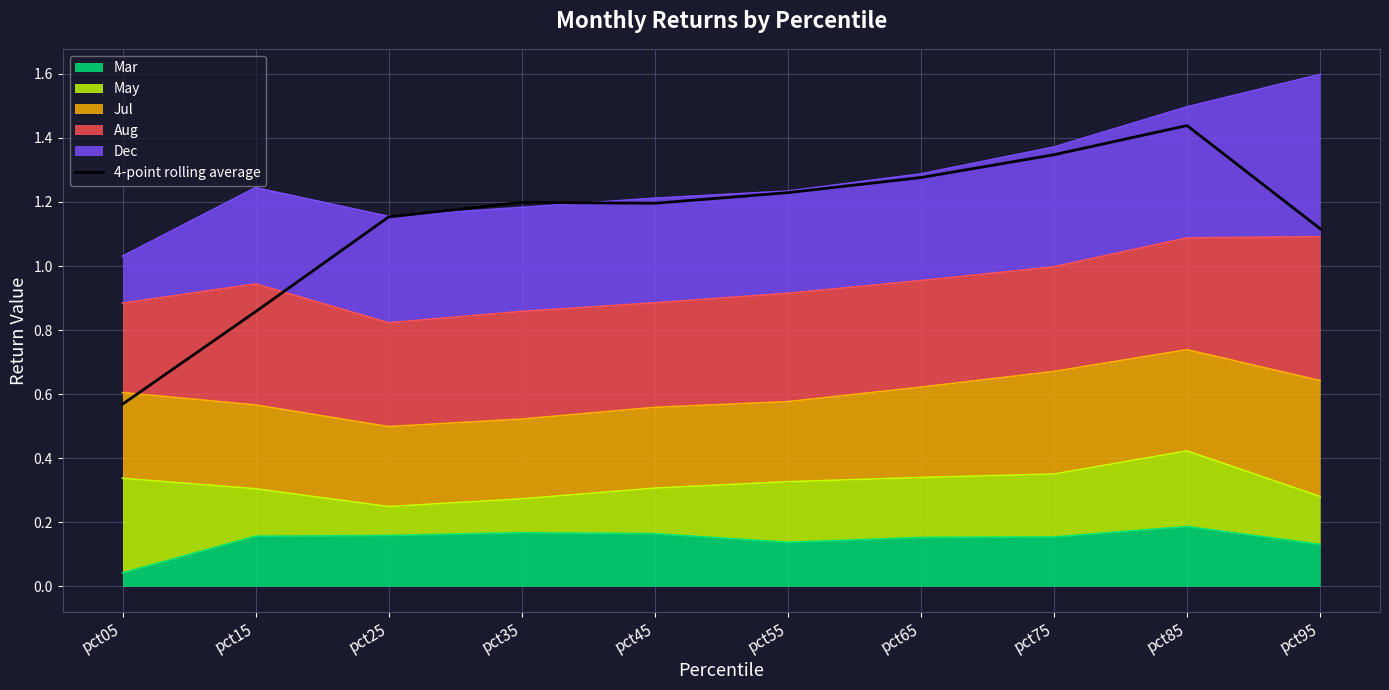

Approximately how many times larger is the value at pct25 compared to pct65?

0.9